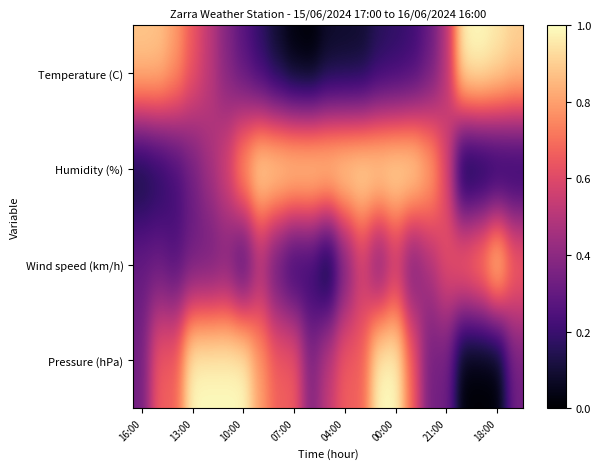

Reading left to right, list all the values displayed in this chart.

Temperature (C): 0.9	0.9	0.8	0.6	0.5	0.4	0.3	0.2	0.1	0.0	0.0	0.1	0.1	0.1	0.1	0.2	0.2	0.3	0.5	1.0	1.0	1.0	0.9
Humidity (%): 0.1	0.1	0.2	0.3	0.5	0.6	0.8	1.0	1.0	1.0	1.0	1.0	1.0	1.0	1.0	1.0	1.0	0.9	0.6	0.0	0.0	0.1	0.1
Wind speed (km/h): 0.3	0.3	0.2	0.3	0.3	0.3	0.2	0.4	0.2	0.1	0.2	0.0	0.3	0.5	0.3	0.5	0.3	0.5	0.6	0.8	0.8	1.0	0.7
Pressure (hPa): 0.3	0.7	0.7	1.0	1.0	1.0	1.0	0.8	0.7	0.7	0.4	0.5	0.7	0.7	1.0	1.0	0.7	0.3	0.3	0.0	0.0	0.0	0.3